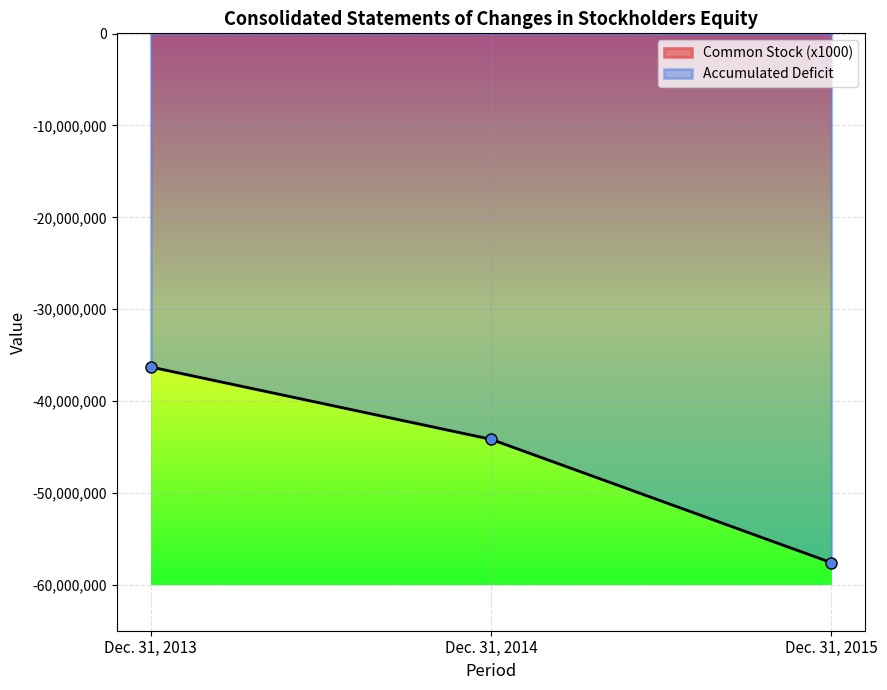

List the series in order of their overall mean, lowest first.

Accumulated Deficit, Common Stock